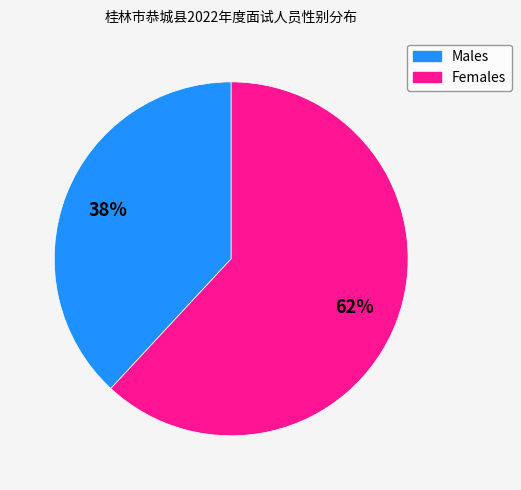

To the nearest percent, what is the difference between the largest and smallest slice percentages?

24%